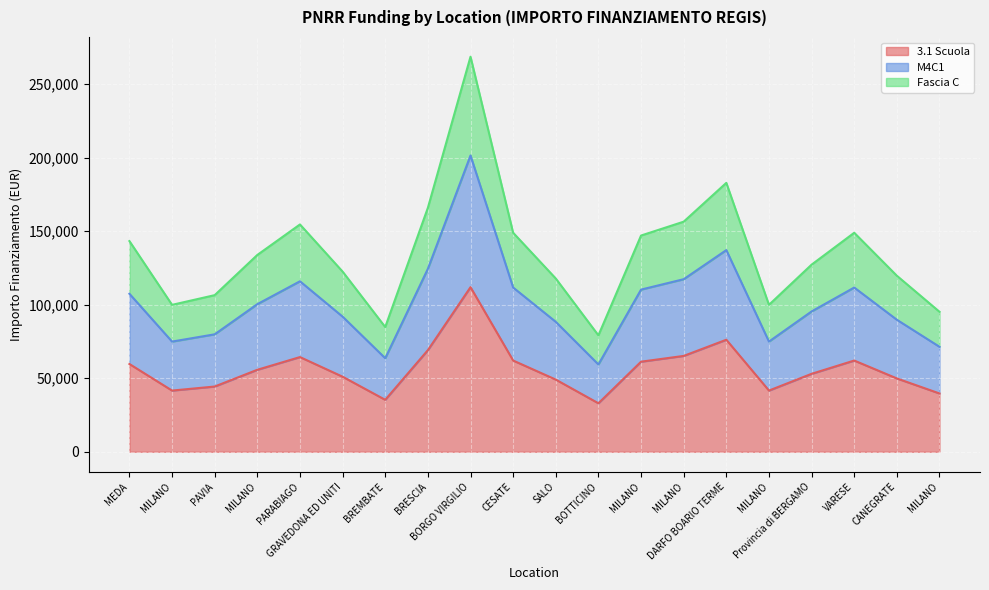

In Fascia C, how many points are lower than both neighbors (excluding endpoints)?

4